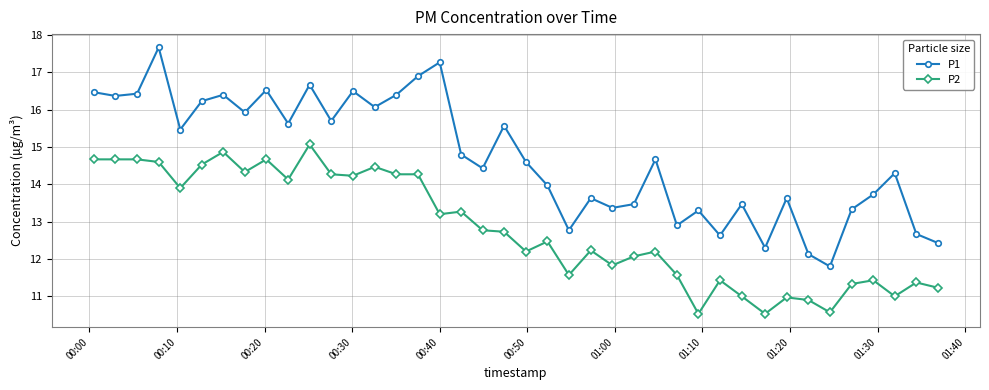

True or false: P2 and P1 intersect in this chart.

False